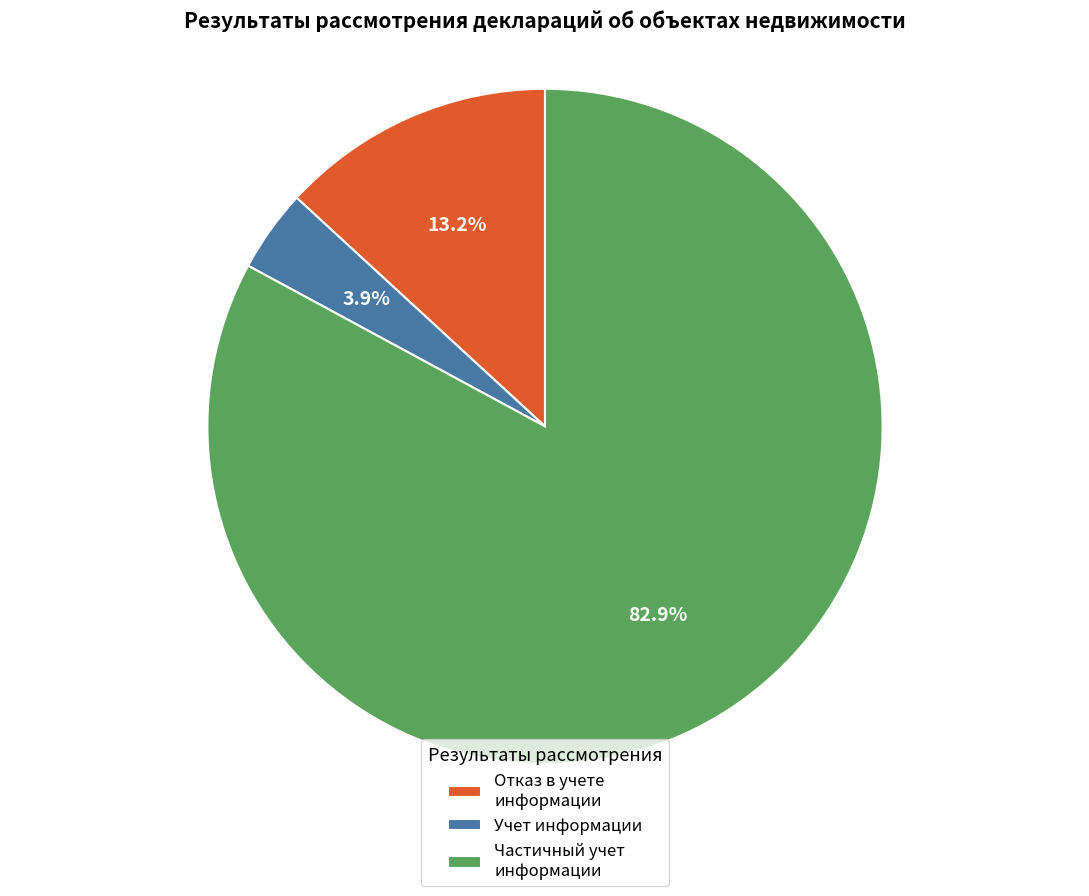

To the nearest percent, what is the difference between the largest and smallest slice percentages?

79%